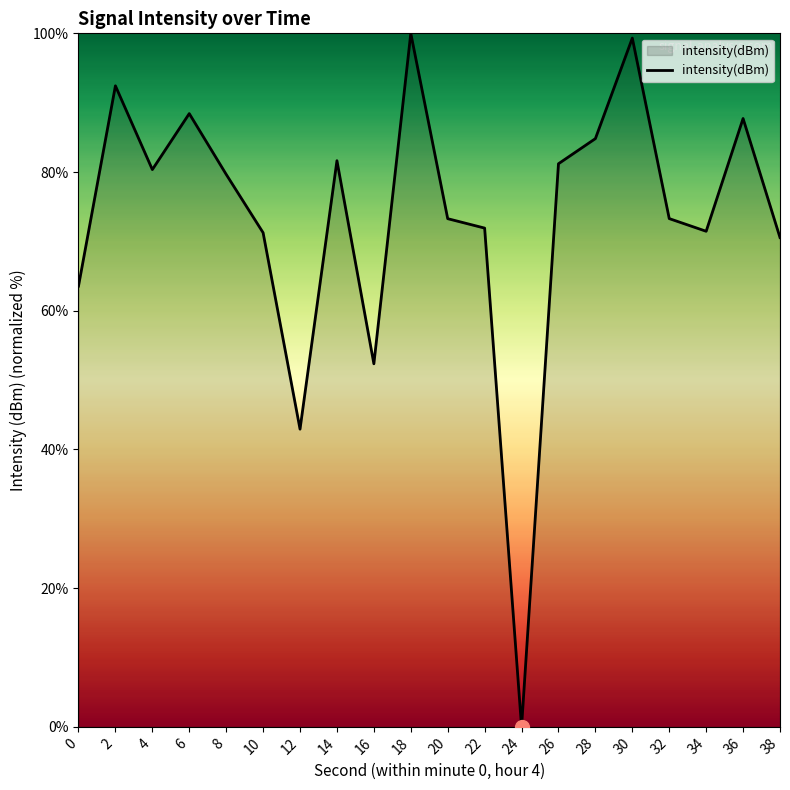

How many values are above zero?

19